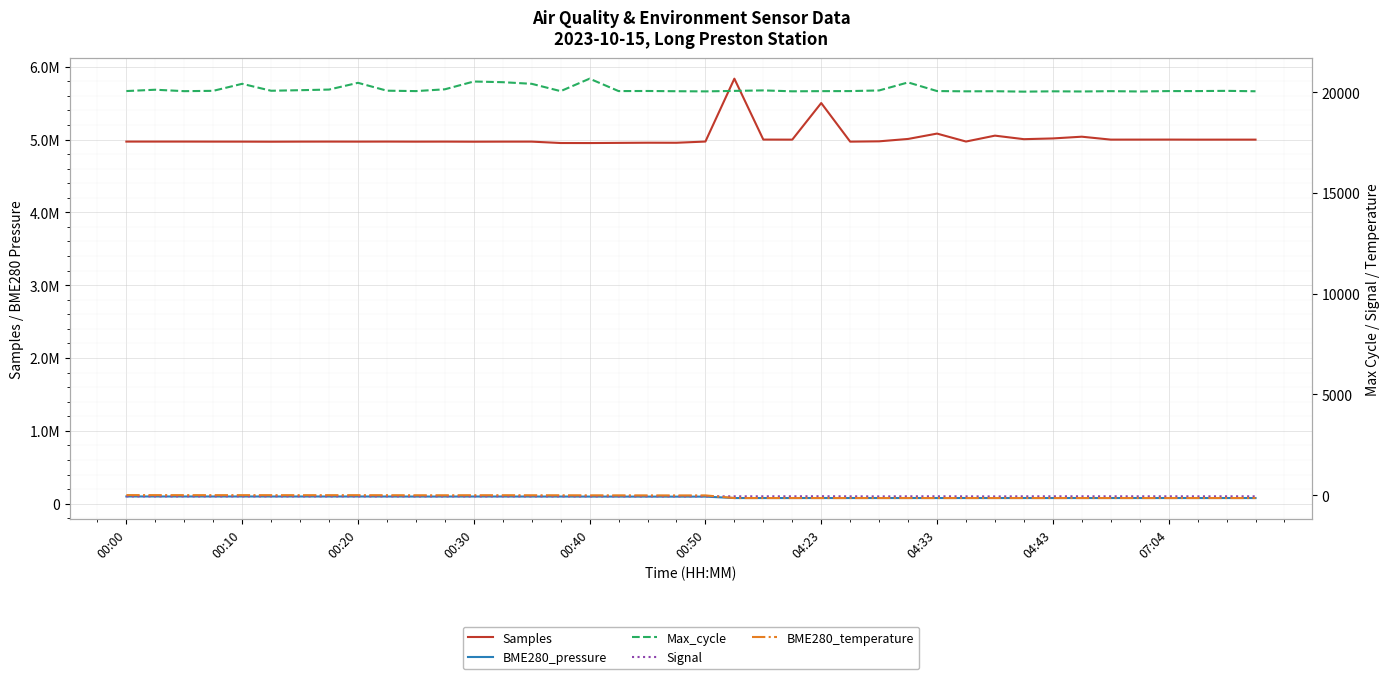

What is the sum of the BME280_pressure values at 10 and 22?

175174.1